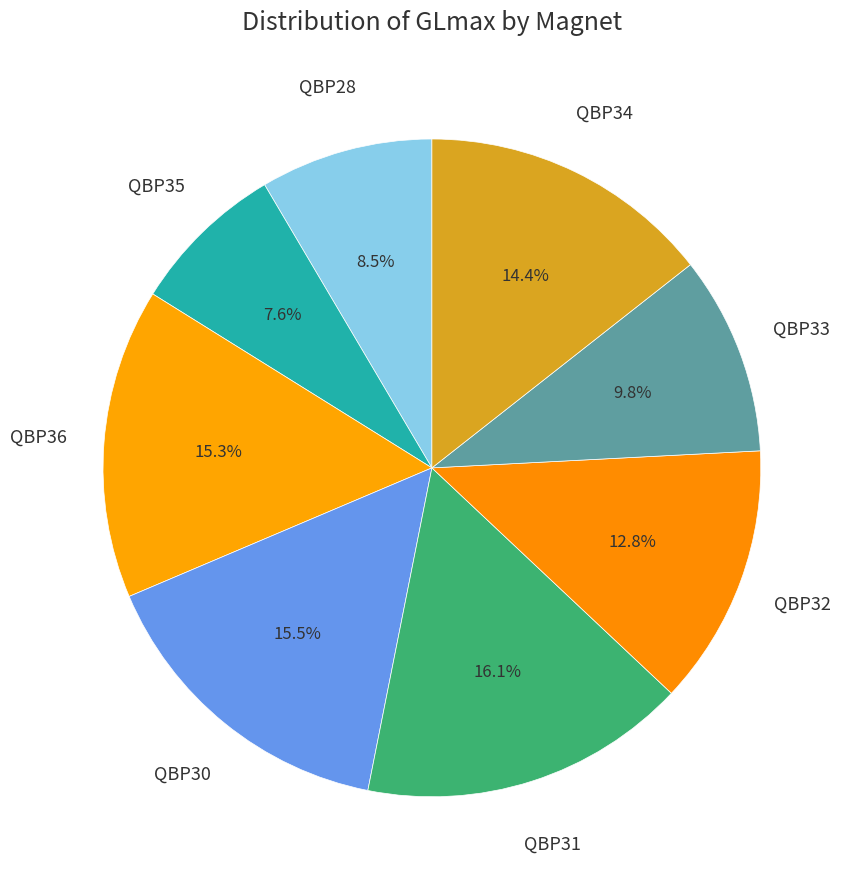

How many segments does this pie chart have?

8